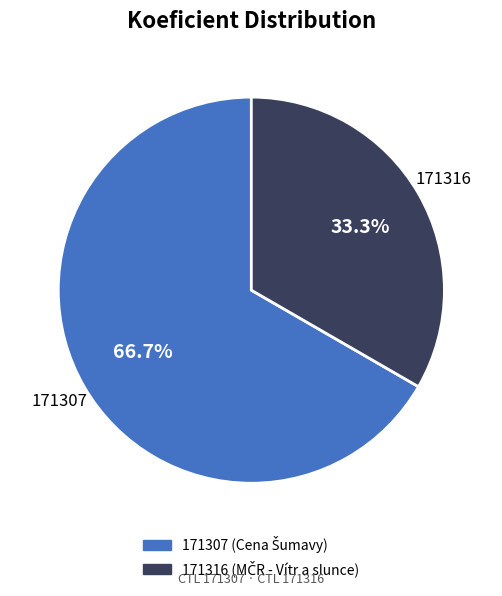

Between 171316 and 171307, which is larger?

171307